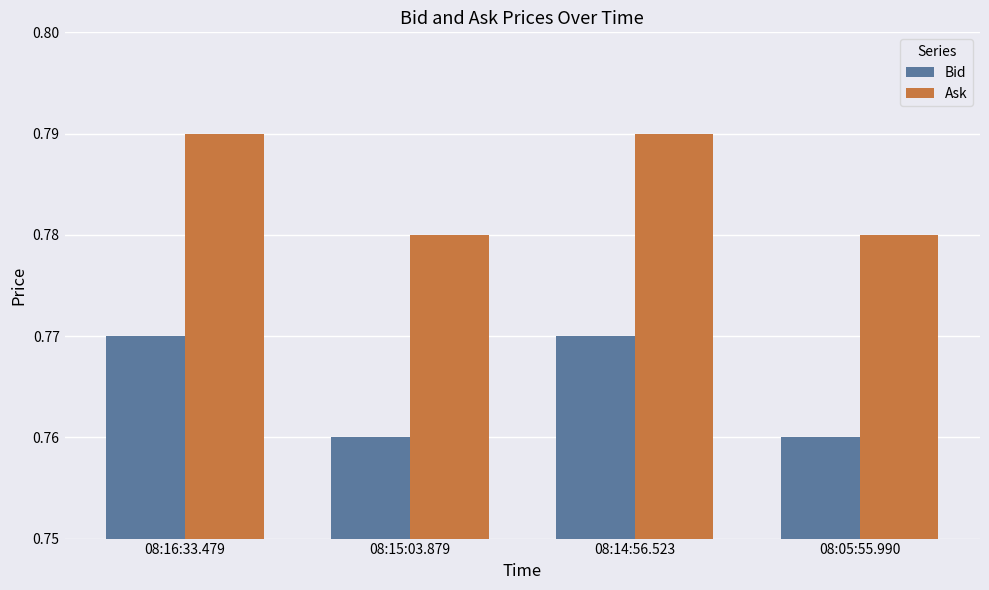

What is the total value across all series at 08:15:03.879?

1.5